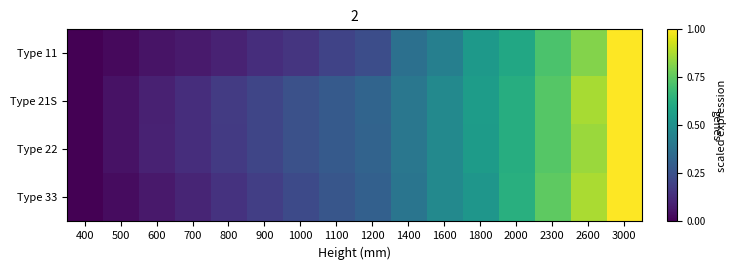

Which has a higher value, 2600 or 400?

2600